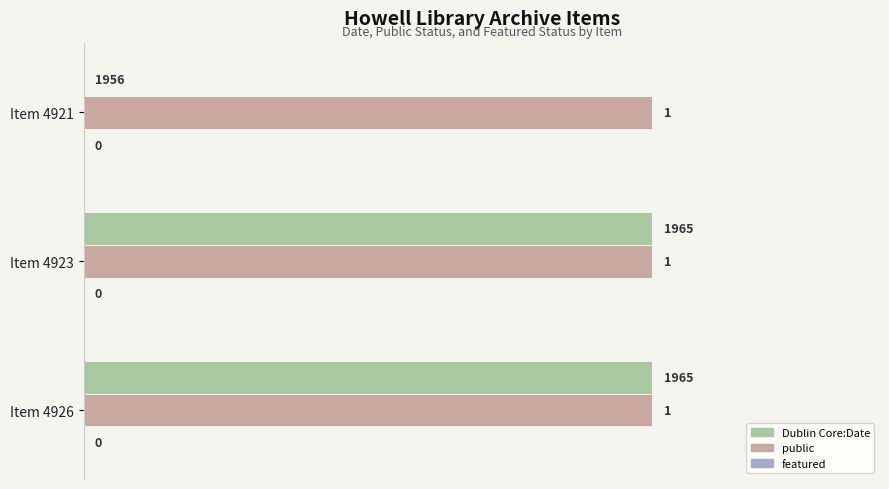

What is the total value across all series at Item 4926?

2.0